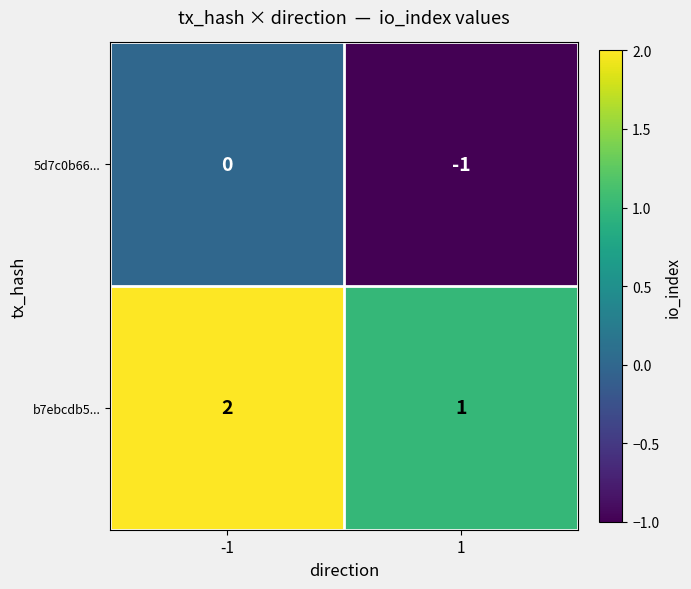

Which series has the largest total across all categories?

b7ebcdb5...